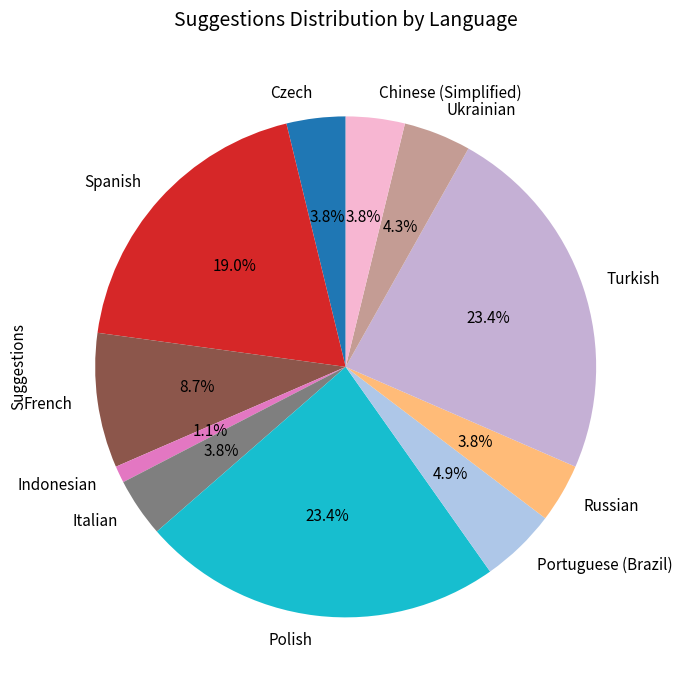

What percentage is the Czech slice, to the nearest percent?

4%